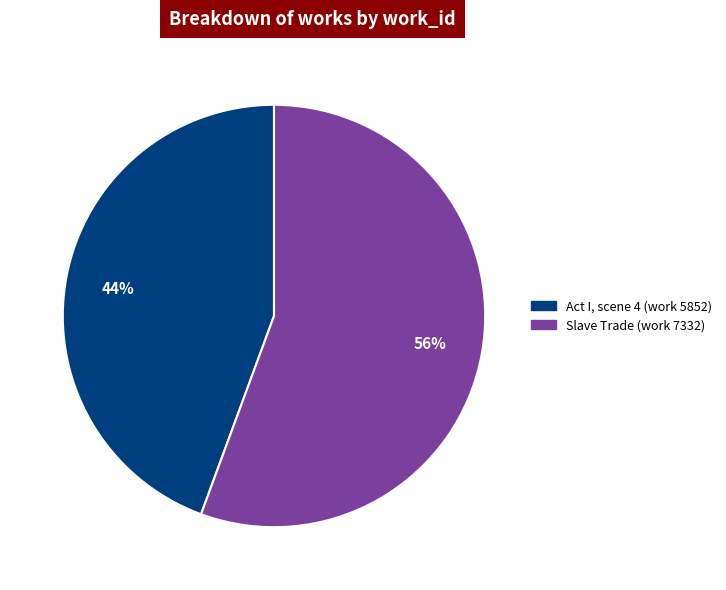

Which category accounts for the majority?

Slave Trade (work 7332)